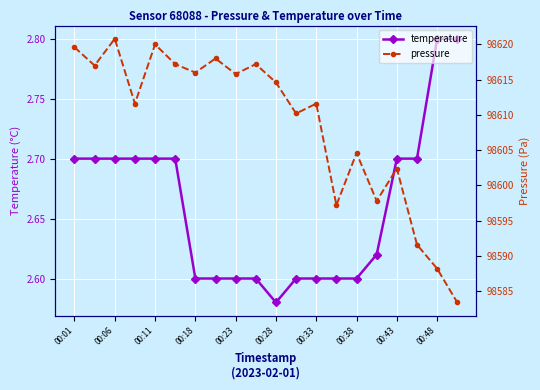

True or false: temperature has a value of 2.8 at 00:48.

True